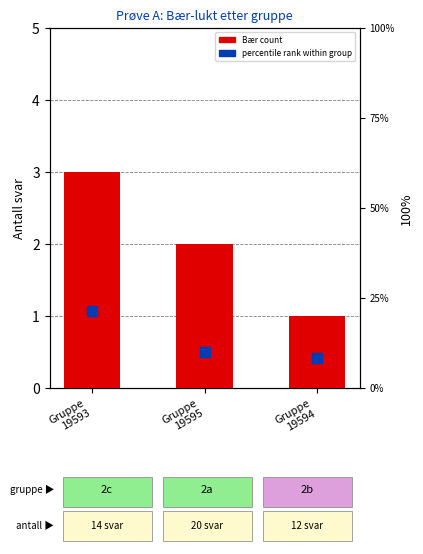

Where is percentile rank within group nearest to the value 14?

Gruppe
19595